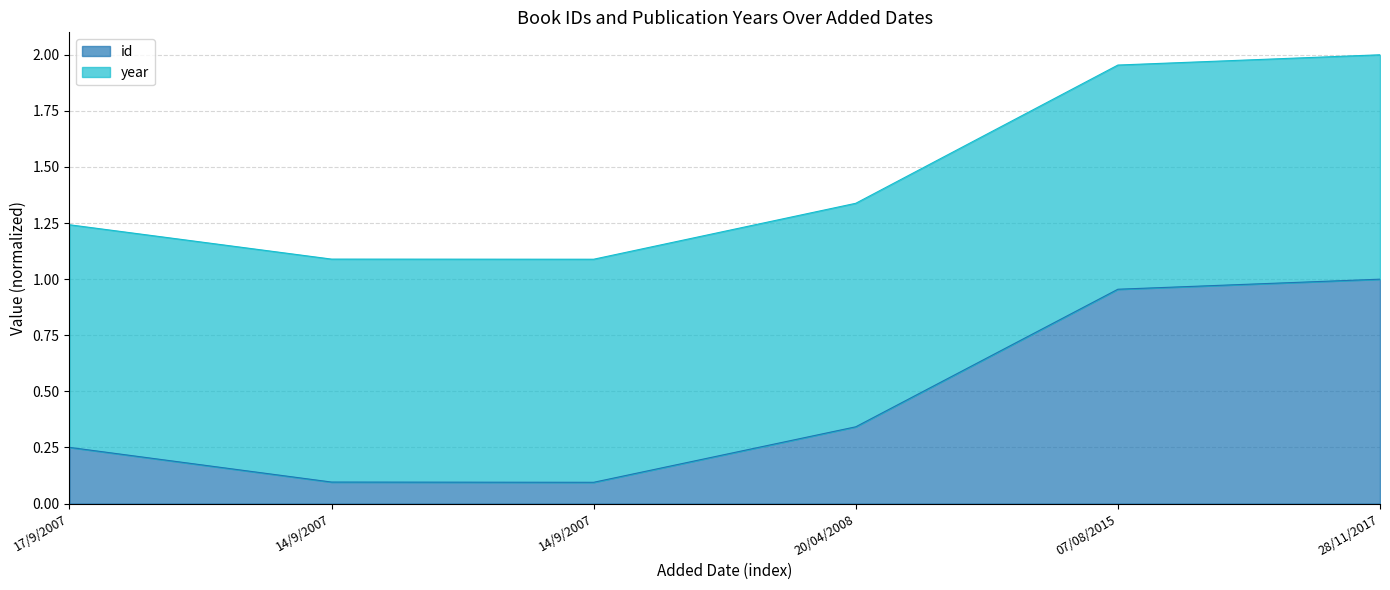

Where is the data nearest to the value 0?

14/9/2007